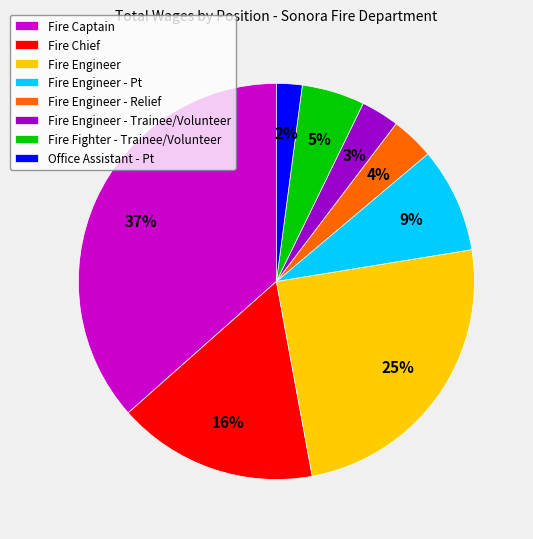

To the nearest percent, what is the combined percentage of Fire Fighter - Trainee/Volunteer and Fire Captain?

42%